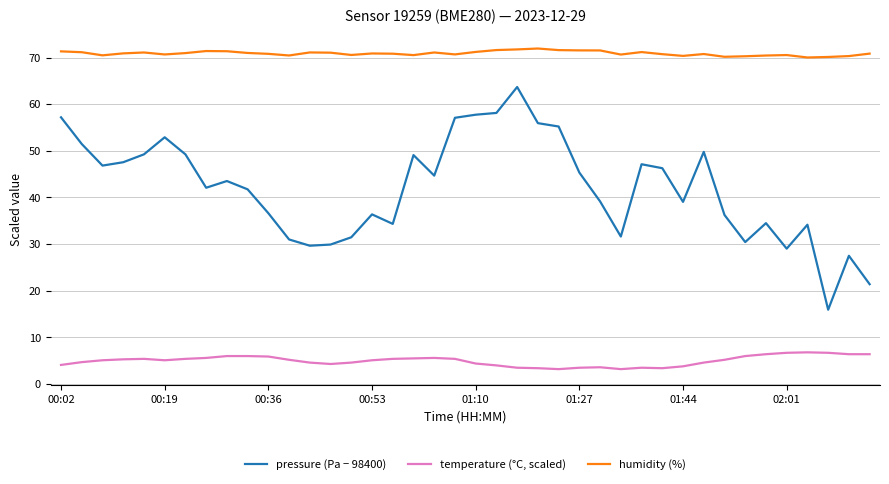

True or false: pressure (Pa − 98400) and humidity (%) intersect in this chart.

False